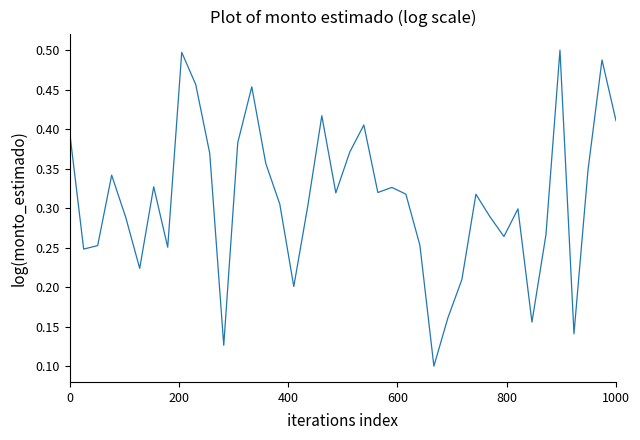

True or false: the data has more than 1 interior local peaks.

True